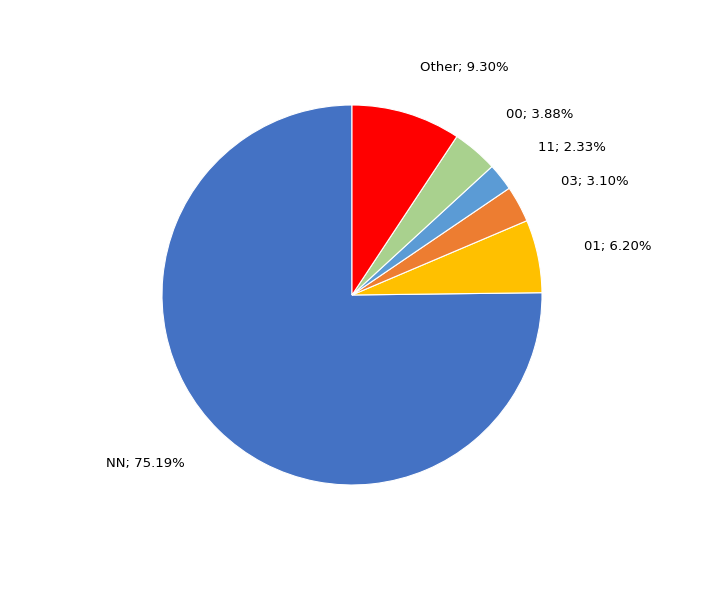

Does any single category account for the majority?

Yes